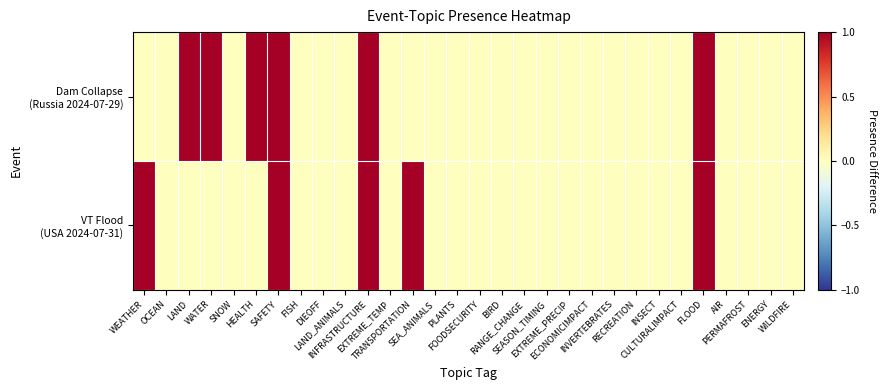

List the series in order of their peak value, lowest first.

Dam Collapse (Russia 2024-07-29), VT Flood (USA 2024-07-31)